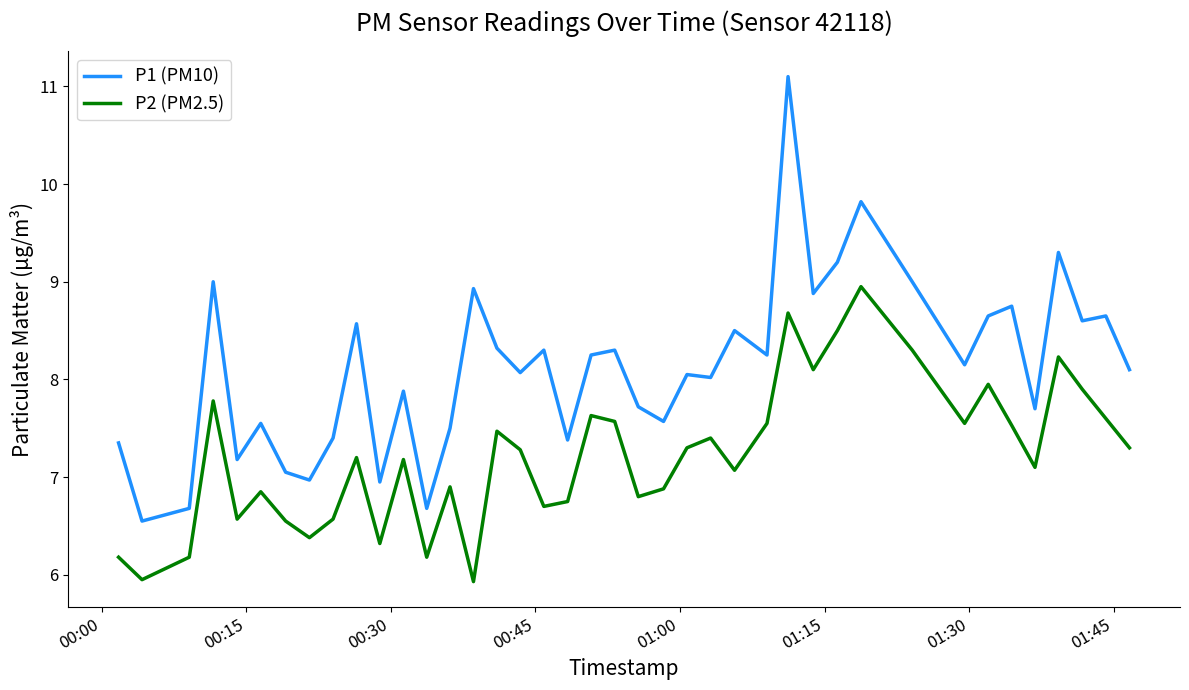

Which series has the largest range (max minus min)?

P1 (PM10)